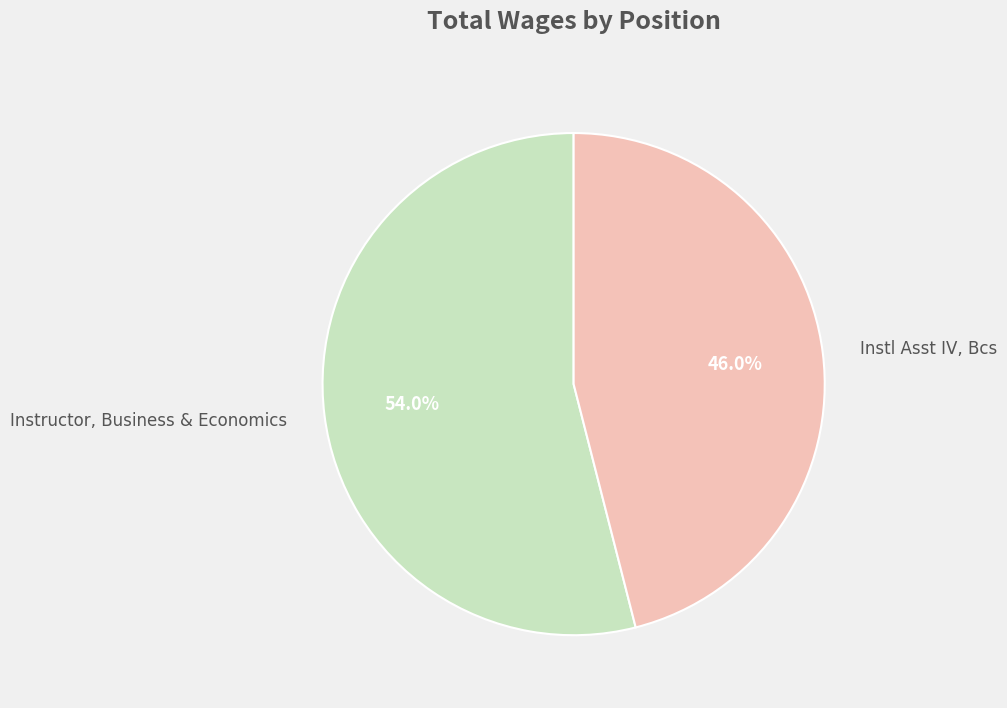

Does any single category account for the majority?

Yes